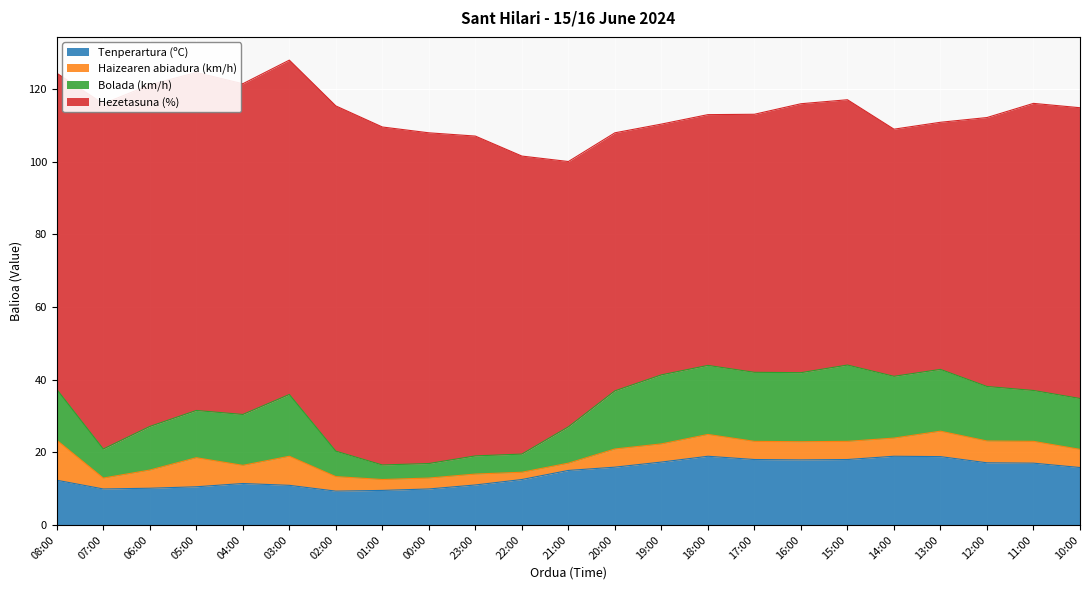

Between 13:00 and 12:00, which is larger?

13:00